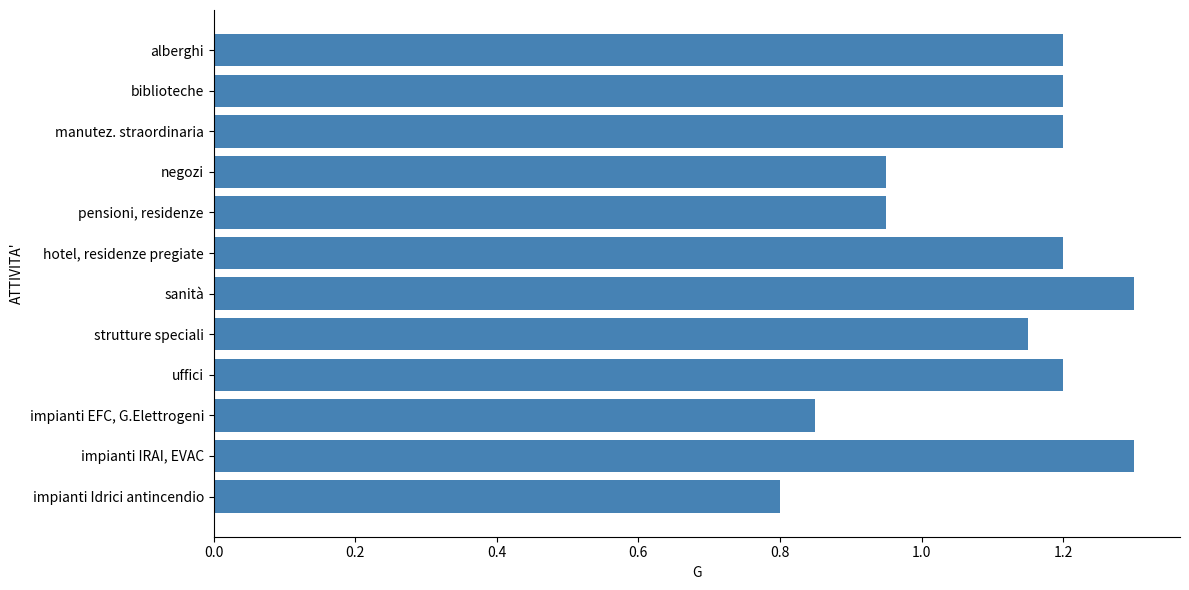

Between sanità and impianti EFC, G.Elettrogeni, which is larger?

sanità